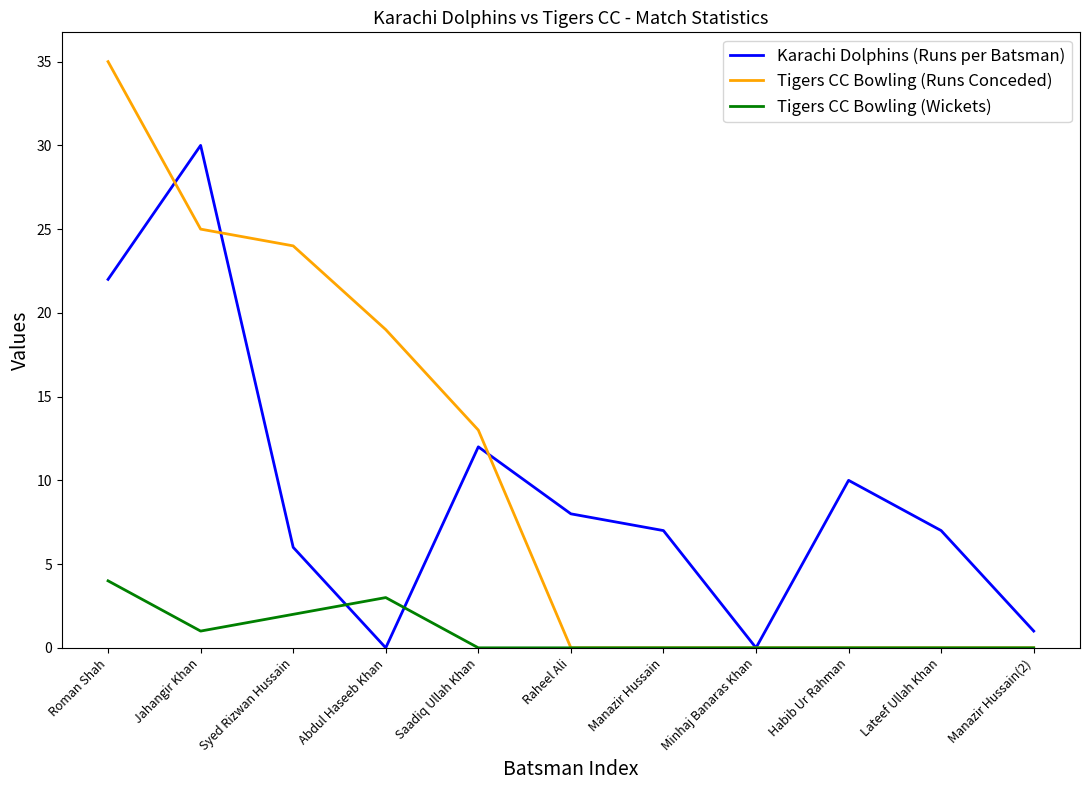

Does the chart display data point markers on the line(s)?

No